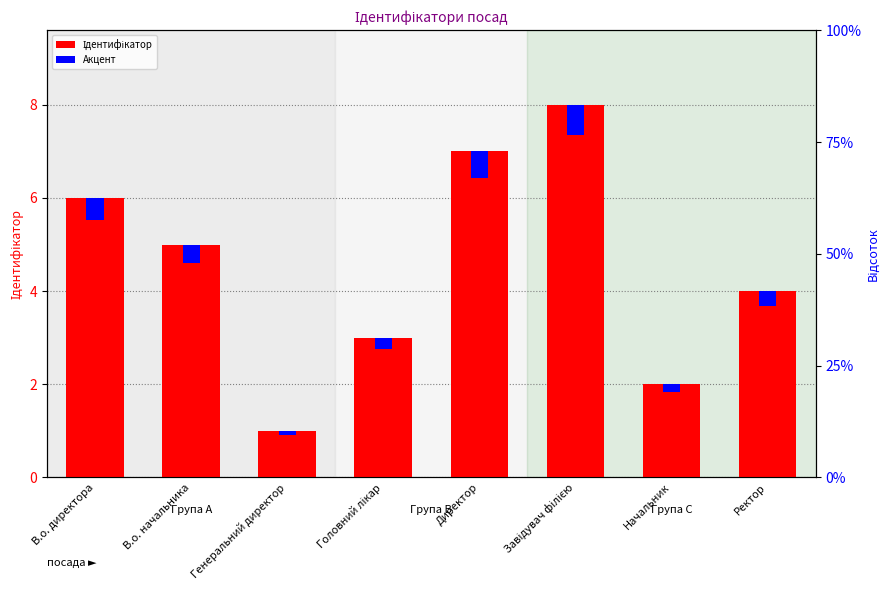

Count the number of data series in this chart.

2